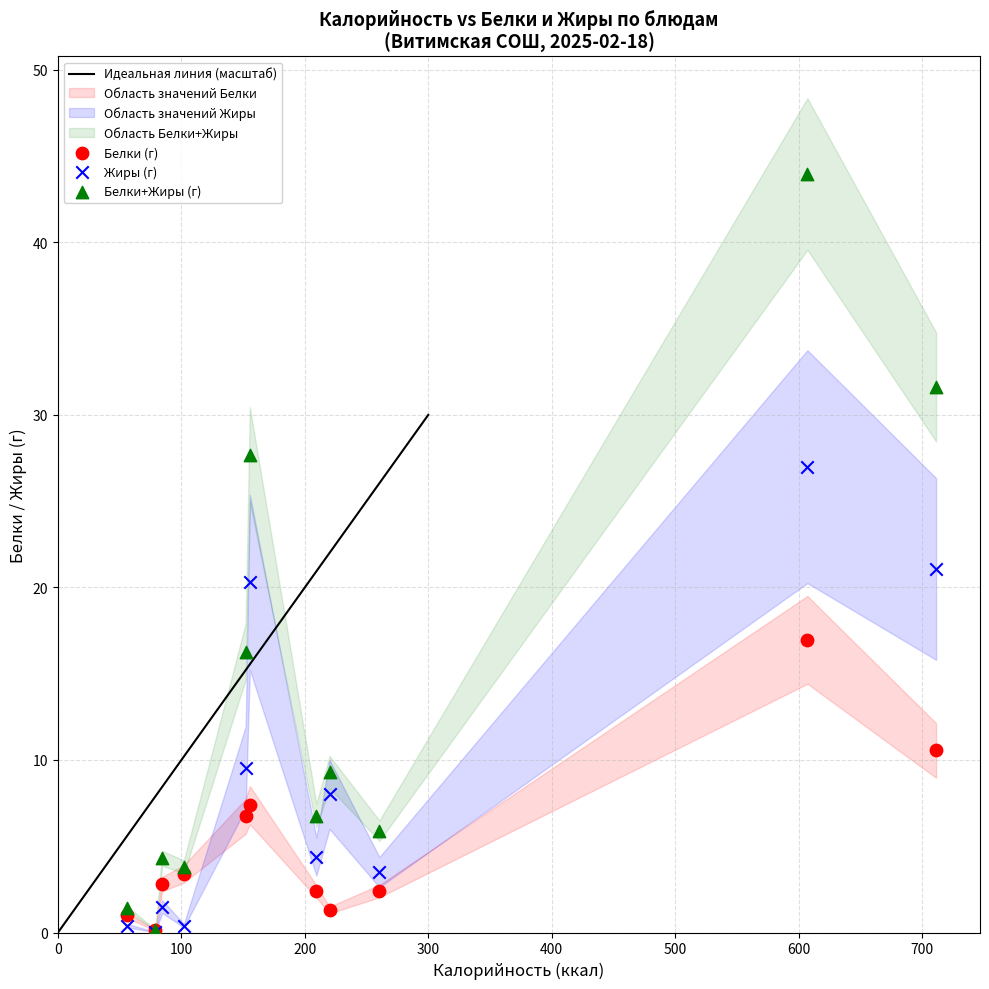

In the Жиры (г) series, what Y value is closest to 13?

9.6